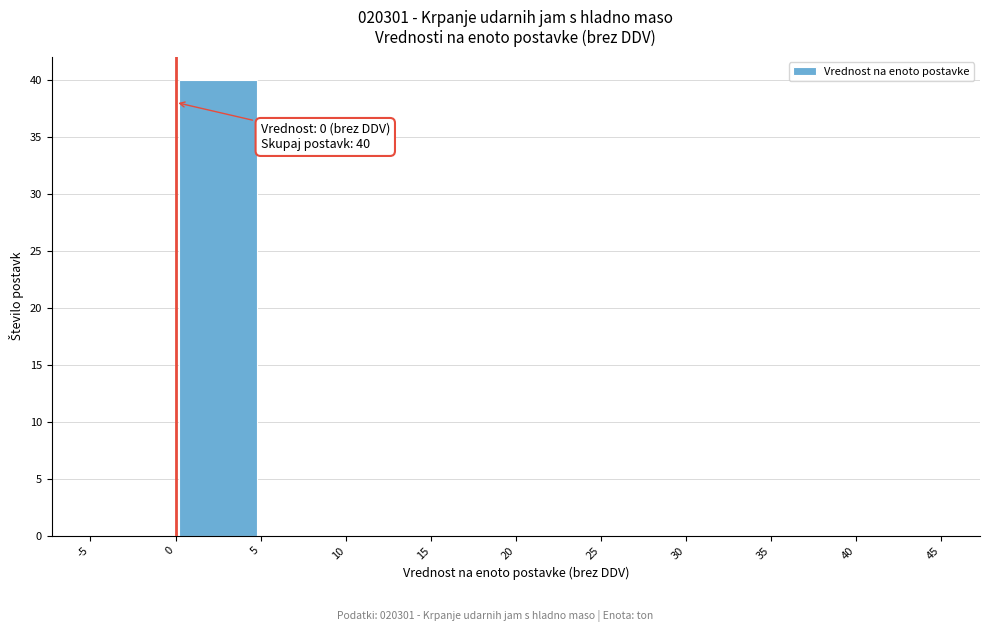

Which range on the x-axis has the tallest bar?

0 to 5